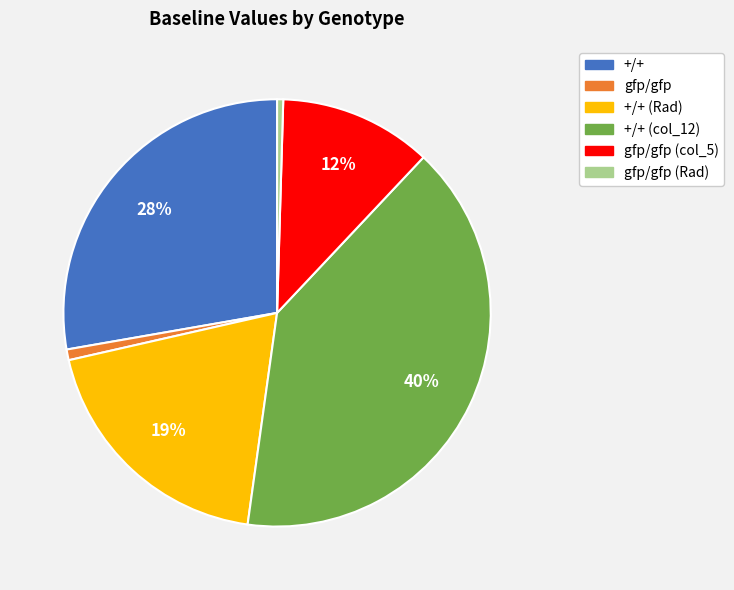

Is there a majority slice in this chart?

No